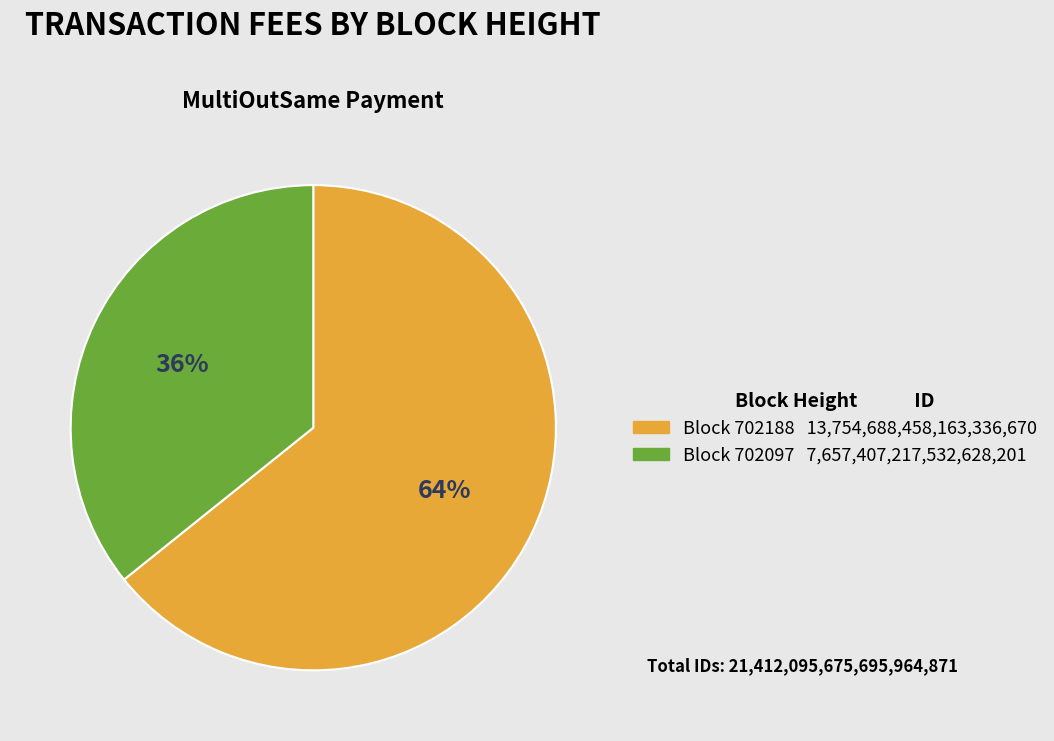

Is there a majority slice in this chart?

Yes